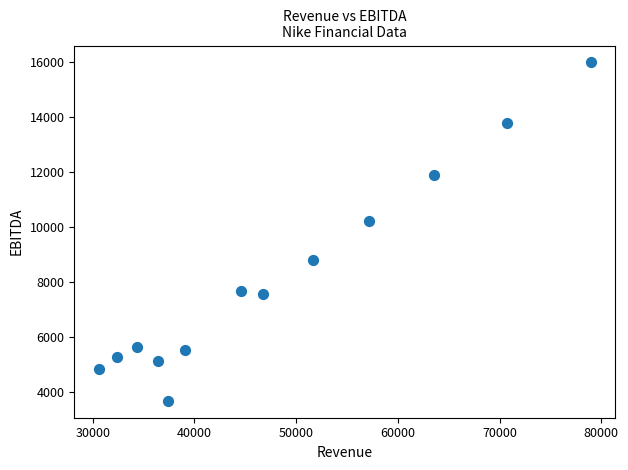

What Y value in the scatter plot is closest to 9831?

10226.5